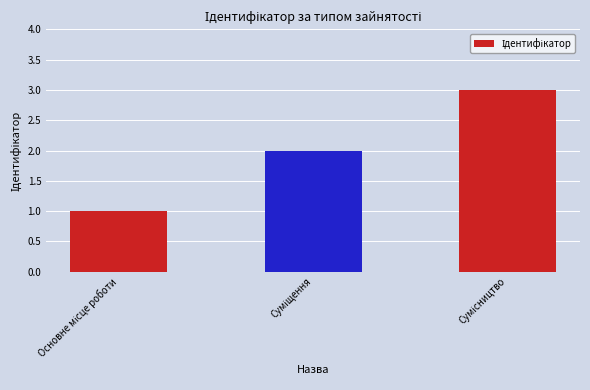

What is the smallest value displayed?

1